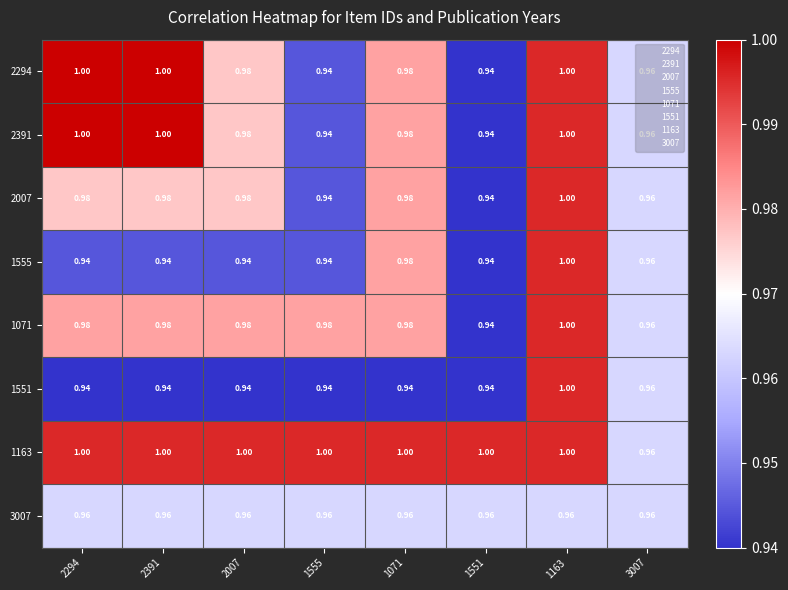

Is the value of 1071 at 1163 greater than the value of 2391 at 3007?

Yes